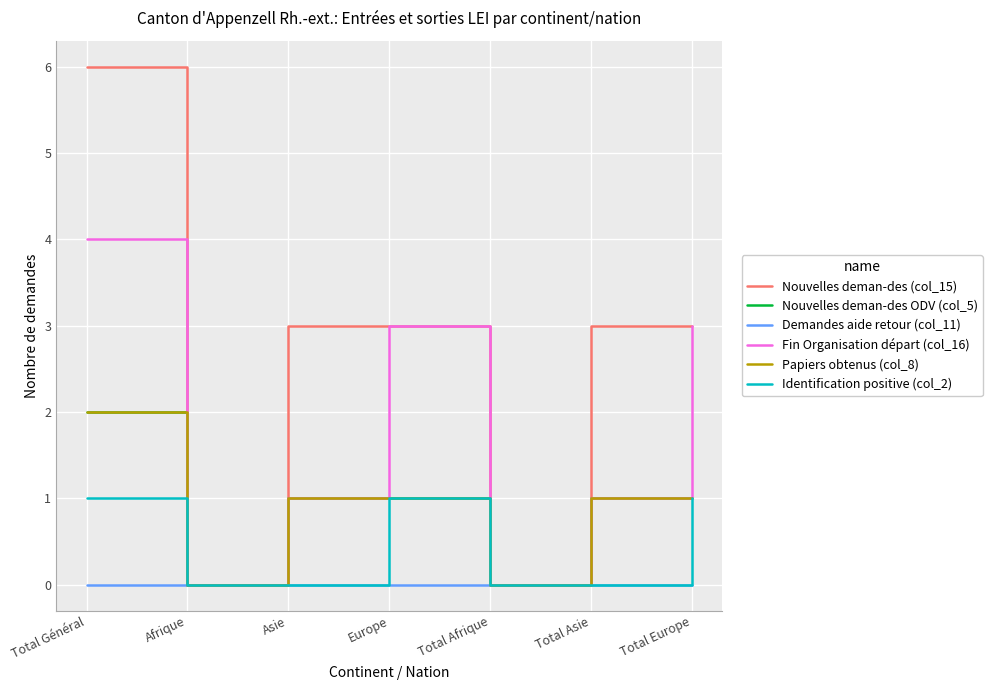

List the series in order of their peak value, lowest first.

Demandes aide retour (col_11), Identification positive (col_2), Nouvelles deman-des ODV (col_5), Papiers obtenus (col_8), Fin Organisation départ (col_16), Nouvelles deman-des (col_15)